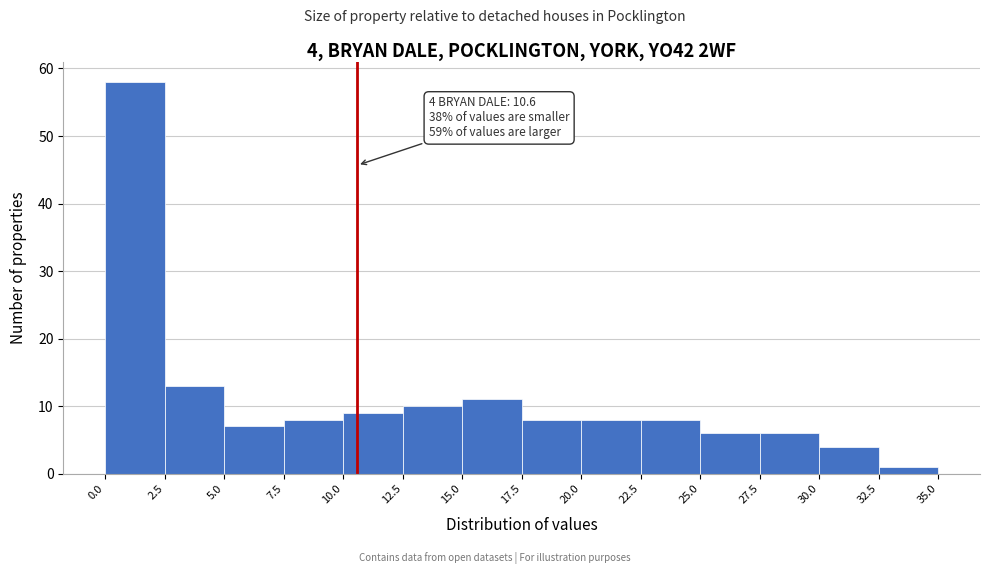

Over which range of the x-axis is the bar tallest?

0.0 to 2.5